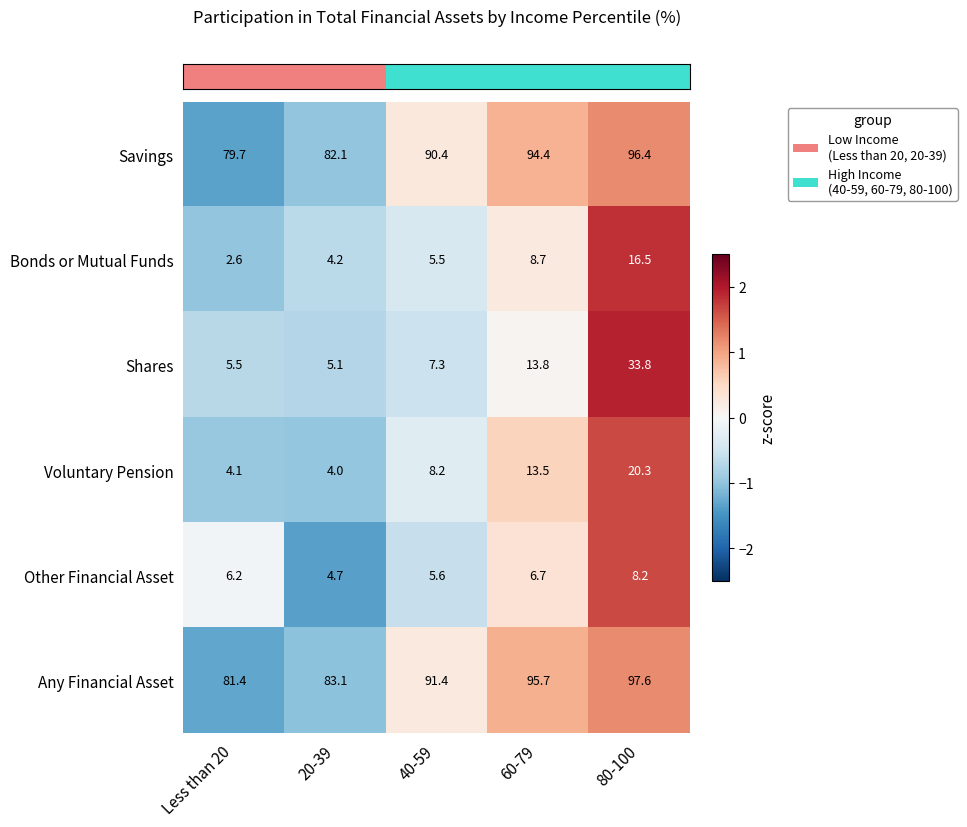

How many data points in Bonds or Mutual Funds are above 5?

3